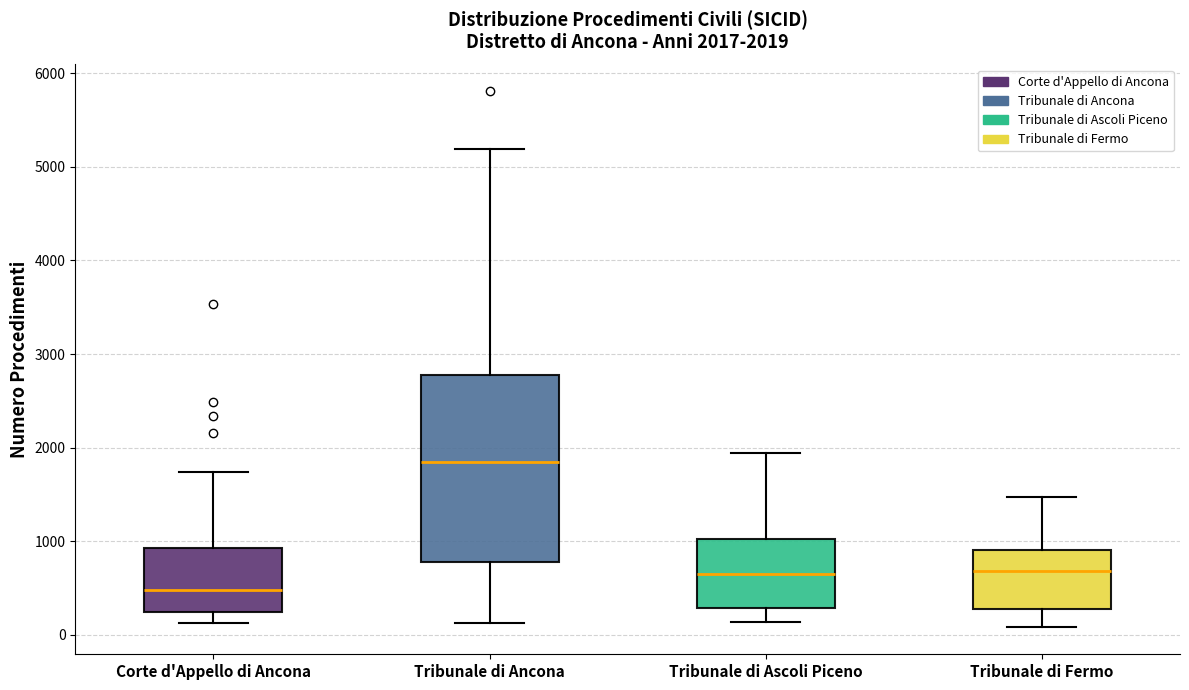

Which box's median line is the lowest?

Corte d'Appello di Ancona